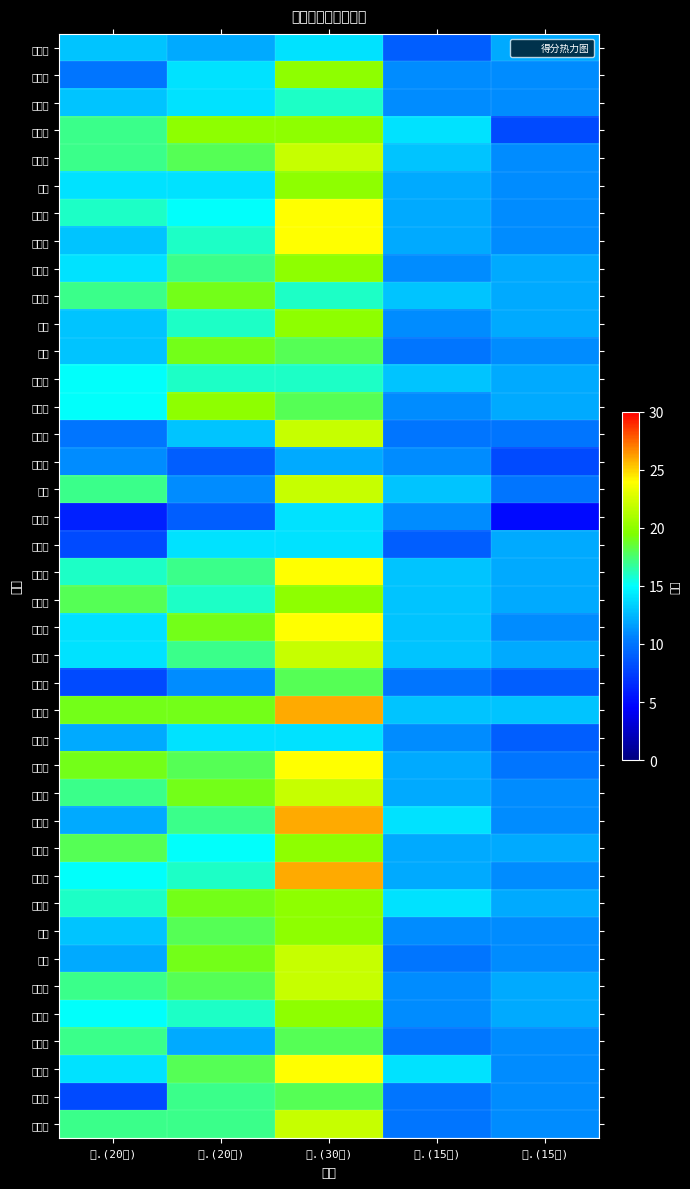

At 二.(20分), list the series in order from largest to smallest.

王静赟, 刘子墨, 孔维秋, 王璇, 裴珂晴, 王小丹, 王紫涵, 车梦涵, 刘佳, 王琢玉, 范俞含, 高霞, 金姝萱, 李兆辉, 陈利媛, 刘涵笑, 樊书绮, 石娱菲, 陈梦佳, 宿雪琦, 牛圣源, 倪悦, 万晓悦, 骆亦非, 李兰君, 王新月, 迟文乐, 任晓雪, 楼哲凯, 夏梓烨, 张涵, 胡雲婷, 吴纪伟, 尹立坤, 邢文远, 董星彤, 朱旭, 王新雨, 崔馨月, 范玉欣